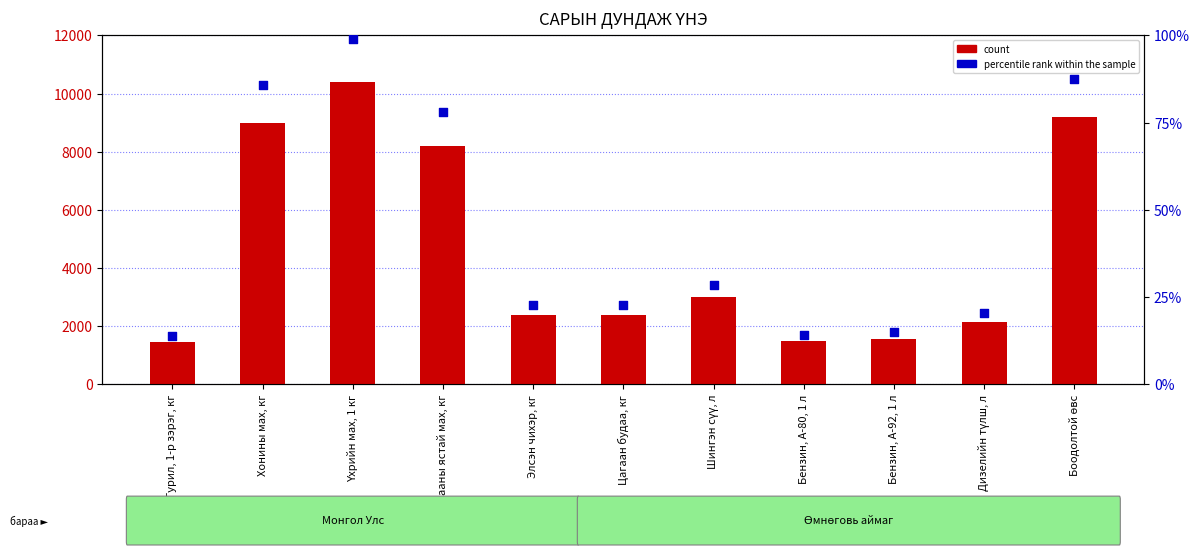

At how many categories does at least one series exceed 4937?

4